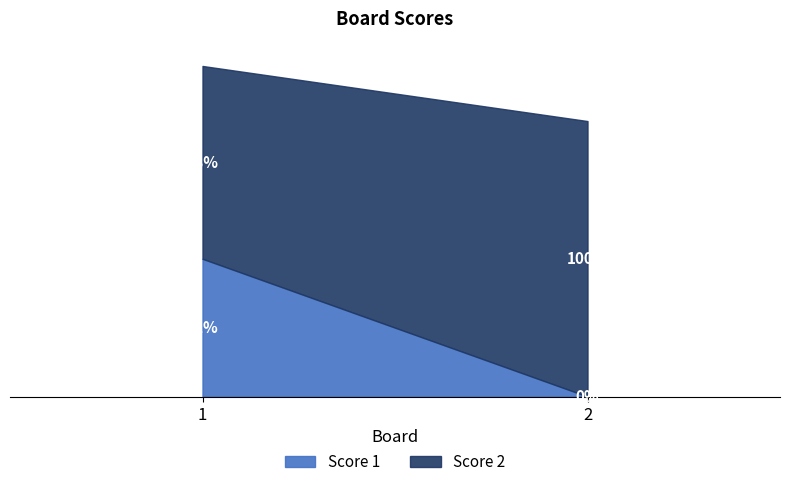

At 2, list the series in order from smallest to largest.

Score 1, Score 2